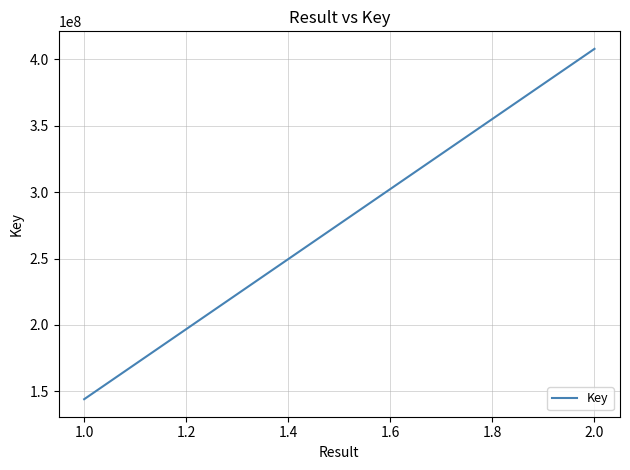

How many data points are less than 408004600?

1